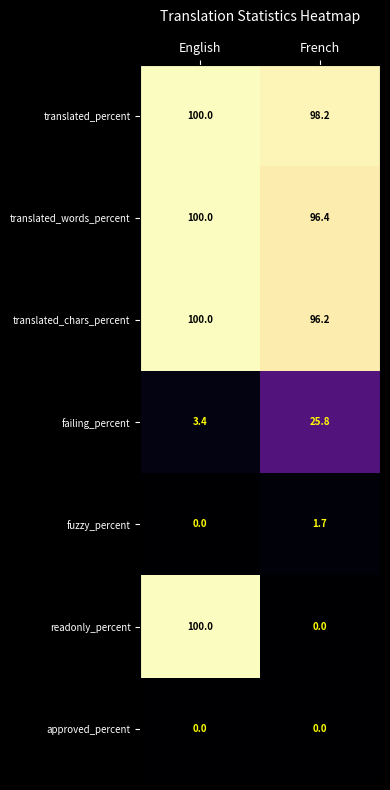

Between English and French, which series saw the biggest shift?

readonly_percent